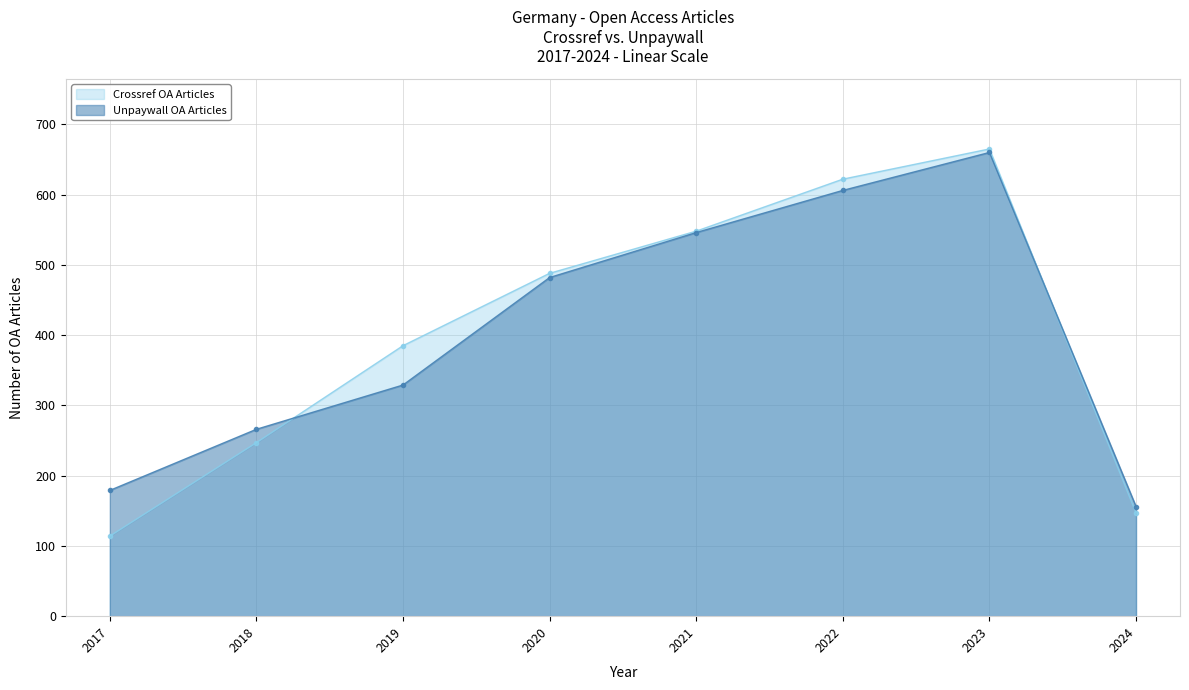

True or false: Unpaywall OA Articles and Crossref OA Articles cross at least once.

True